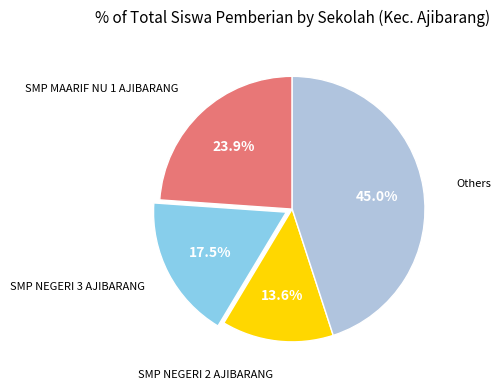

Is there any slice that represents more than half of the pie?

No